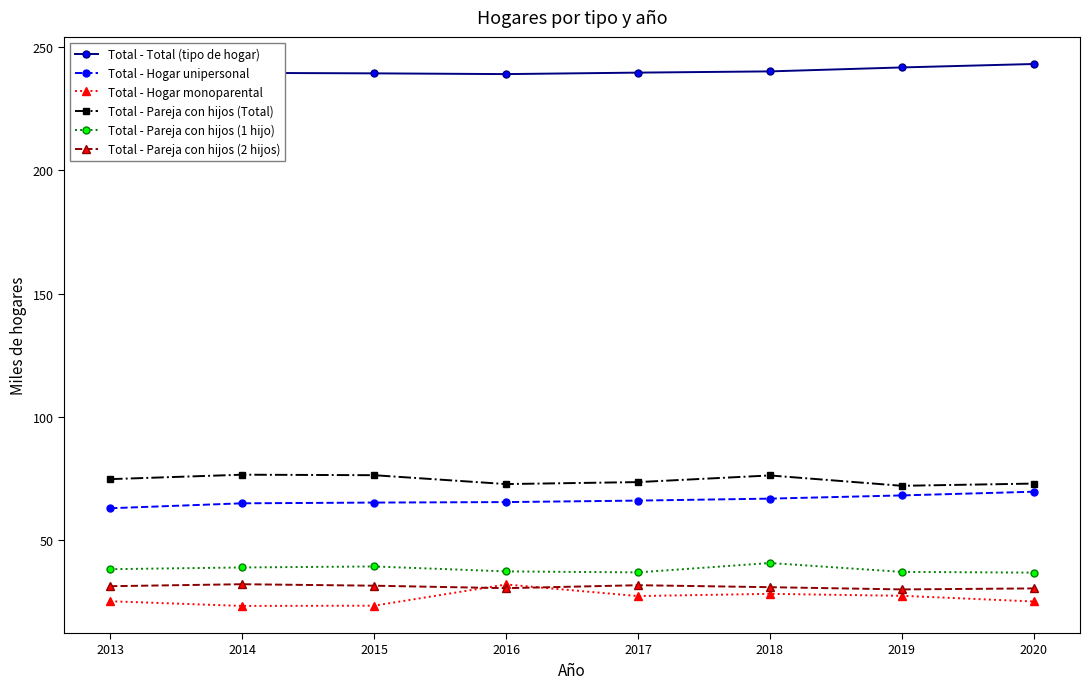

At which category is the sum across all series the highest?

2018